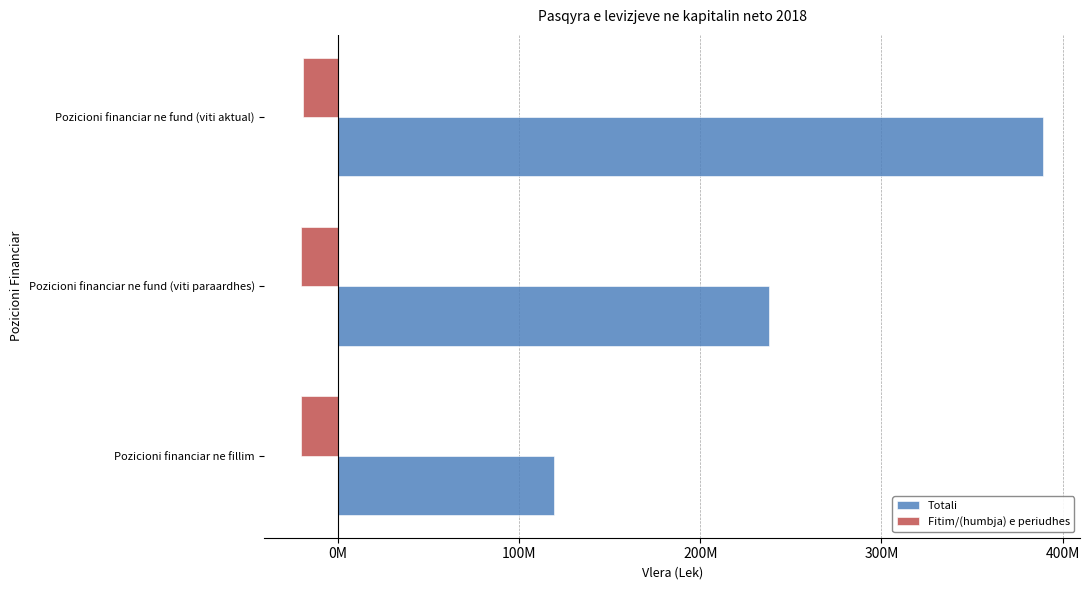

What is the average value of the Totali series?

248893091